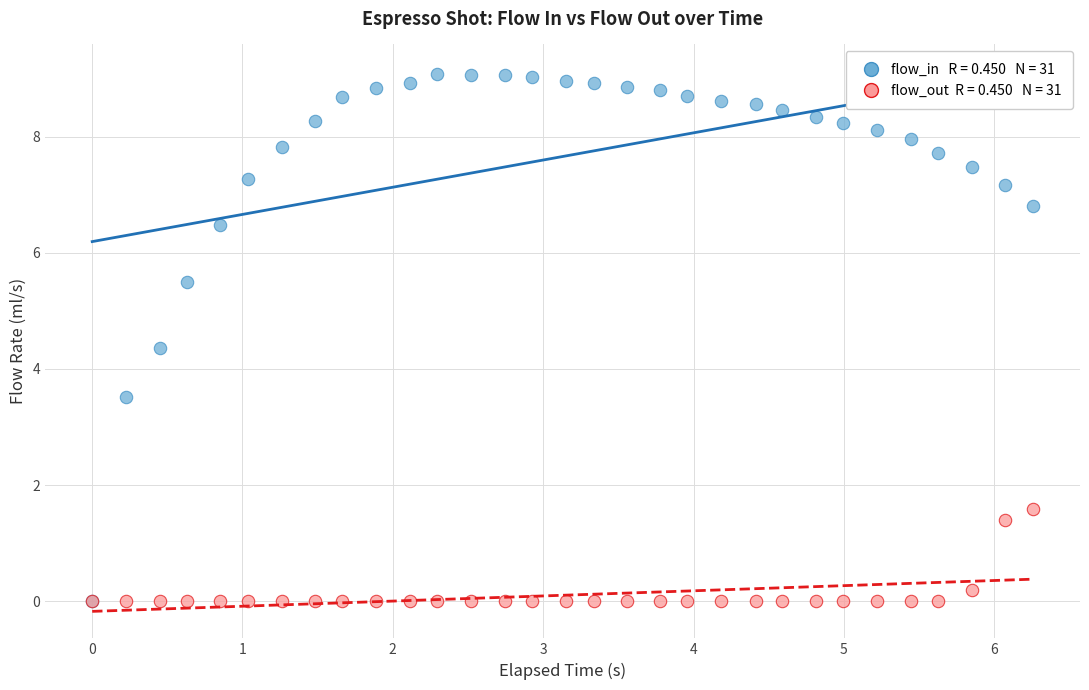

Across all series, what Y value is closest to 4?

4.4